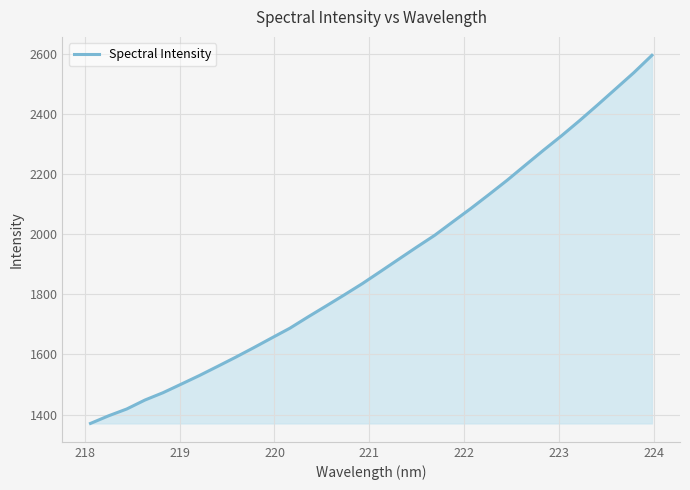

What is the smallest value displayed?

1370.8